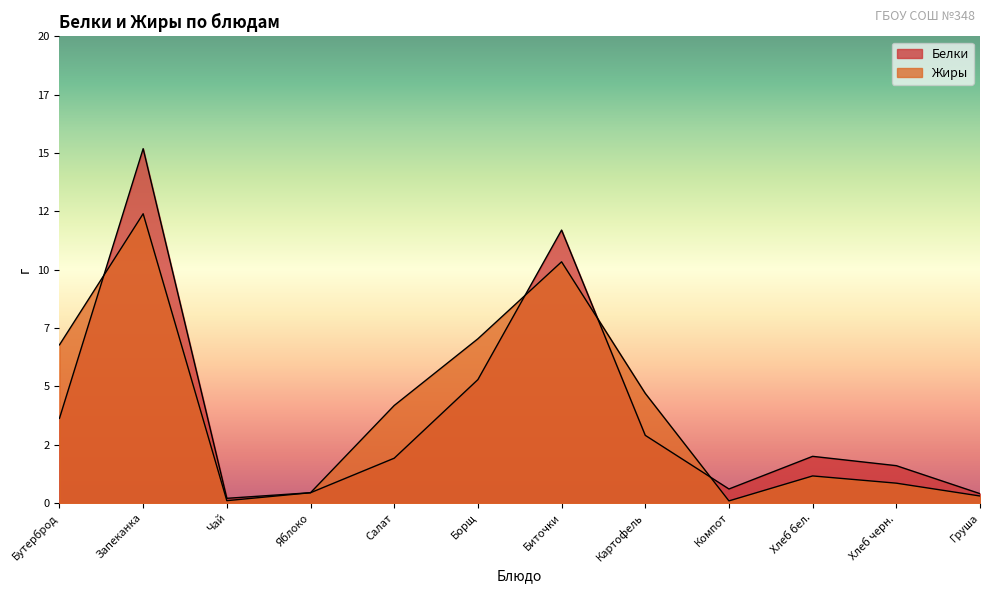

What is the sum of the Белки values at Яблоко and Борщ?

5.7